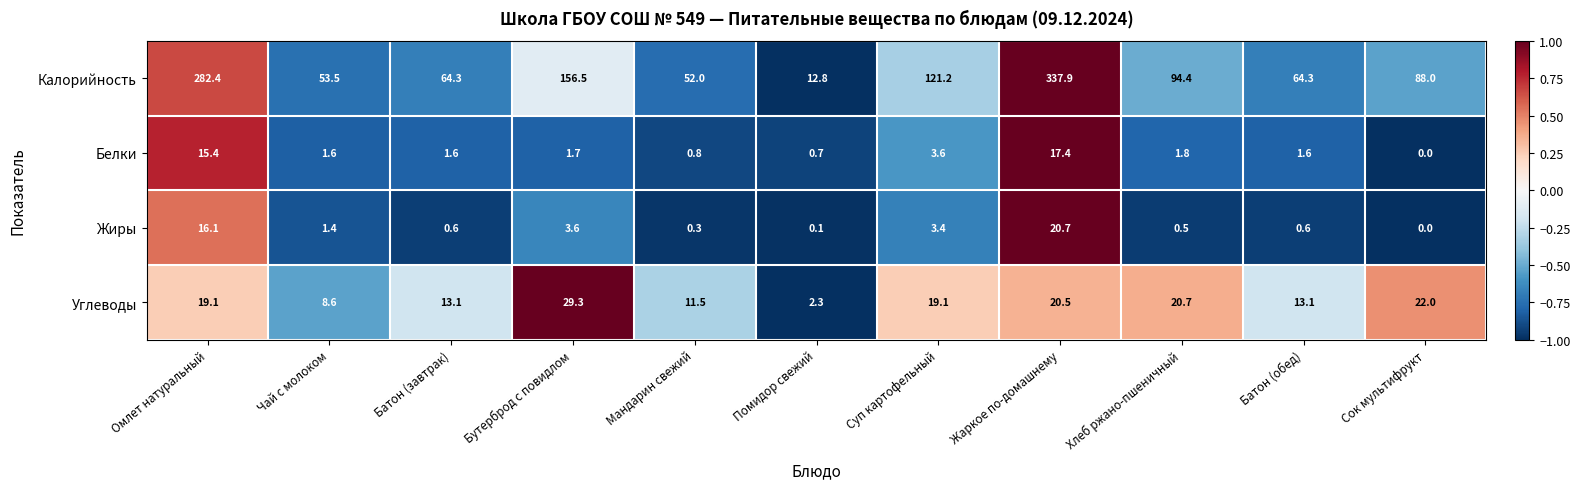

What is the sum of all Белки values?

46.2